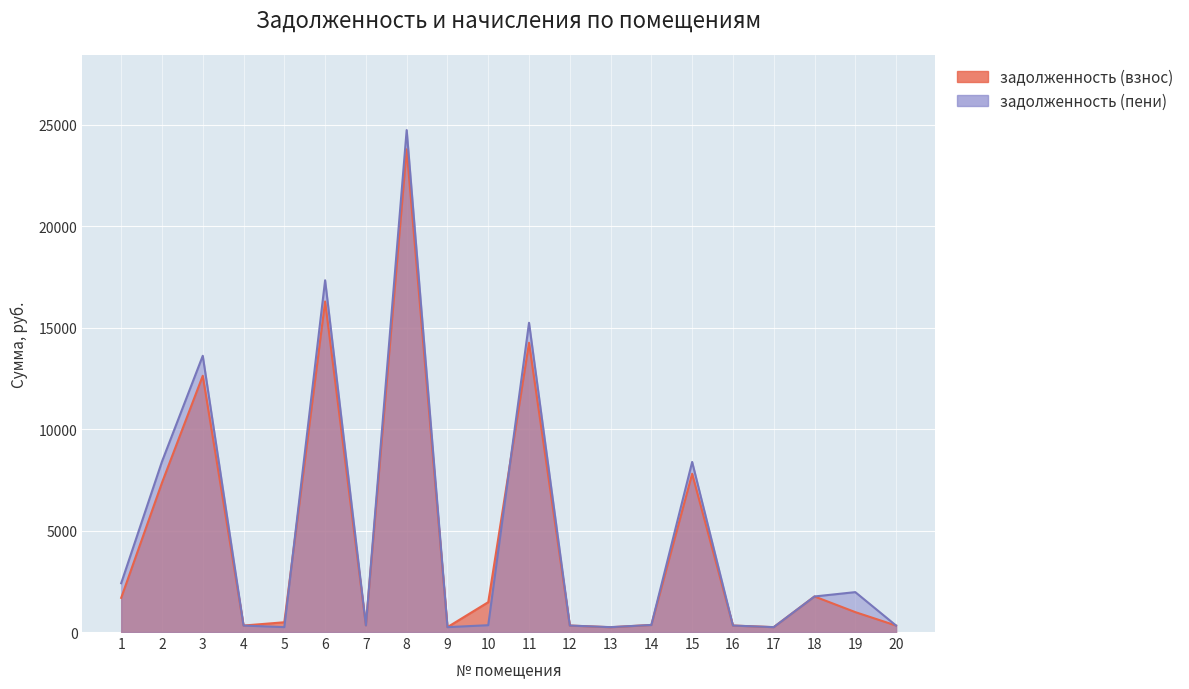

Where is задолженность (взнос) nearest to the value 12010?

3